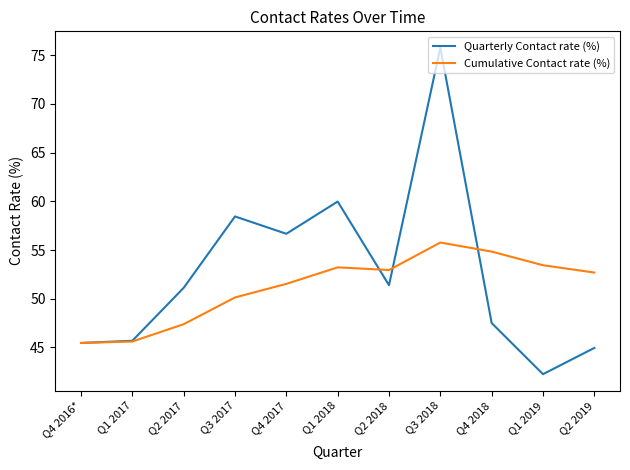

Rank the series at Q2 2018 from highest to lowest value.

Cumulative Contact rate (%), Quarterly Contact rate (%)